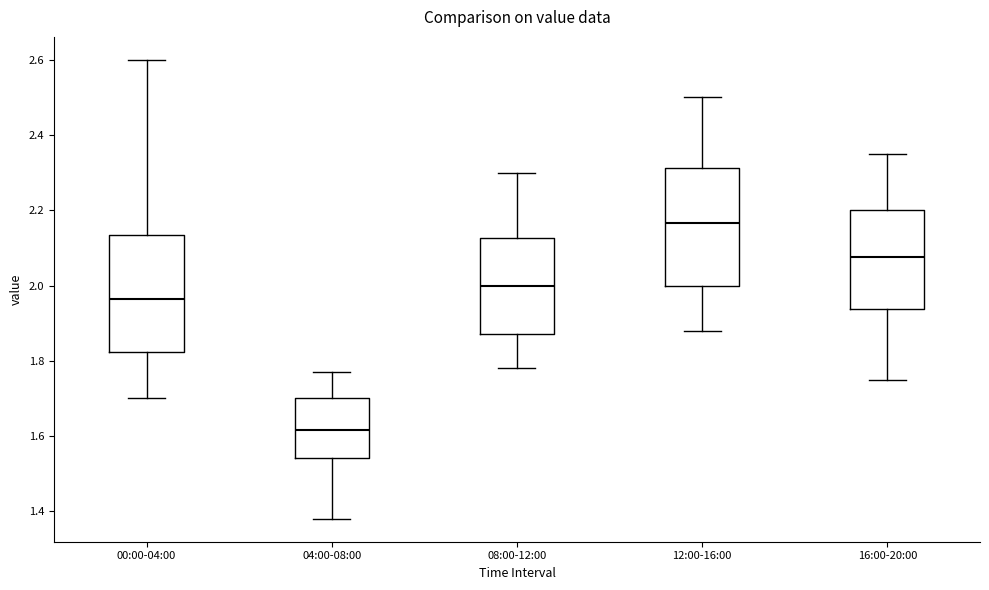

Reading left to right, transcribe this box plot: for each box, give where its median line is, the range the box spans, and where its two whiskers end, as read against the y-axis. The values are not printed on the chart, so give them approximately, as read against the axis.

00:00-04:00: median 1.96, box 1.82 to 2.14, whiskers 1.70 to 2.60
04:00-08:00: median 1.62, box 1.54 to 1.70, whiskers 1.38 to 1.78
08:00-12:00: median 2.00, box 1.88 to 2.12, whiskers 1.78 to 2.30
12:00-16:00: median 2.16, box 2.00 to 2.32, whiskers 1.88 to 2.50
16:00-20:00: median 2.08, box 1.94 to 2.20, whiskers 1.76 to 2.36